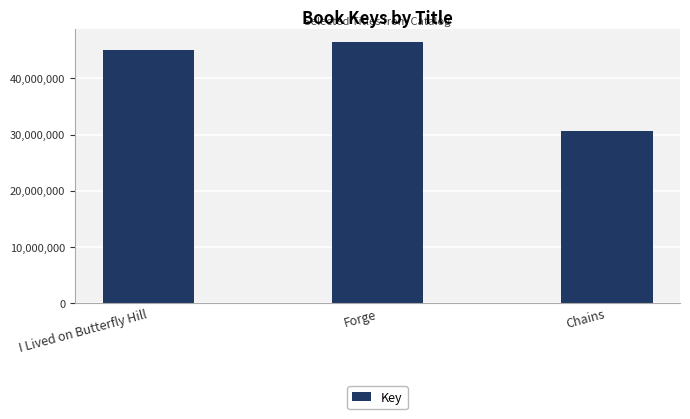

List the labels in order of value, smallest first.

Chains, I Lived on Butterfly Hill, Forge